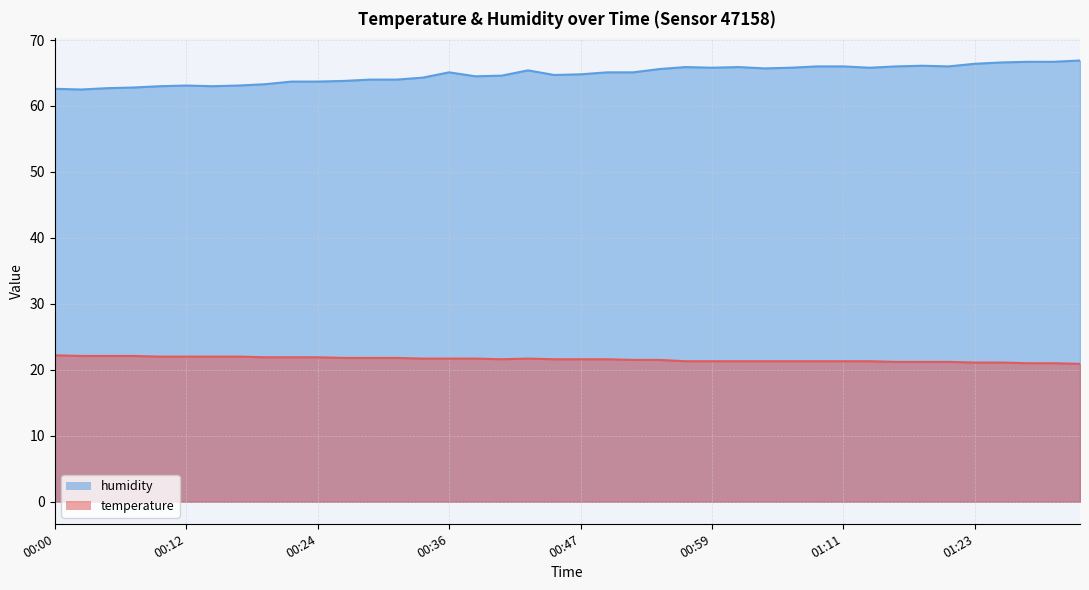

Which series has the largest range (max minus min)?

humidity